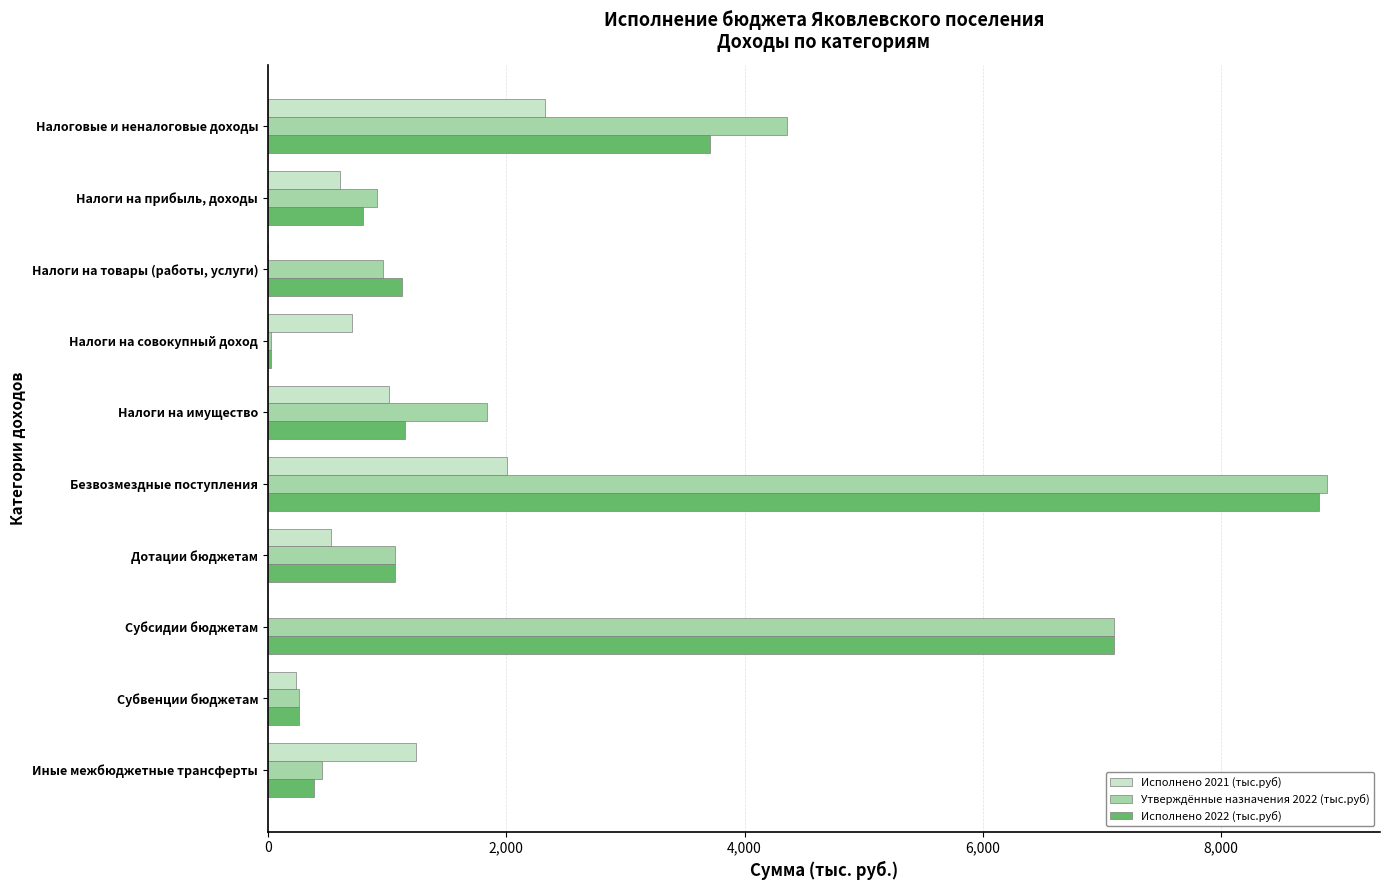

What is the sum of all Исполнено 2022 (тыс.руб) values?

24449.8